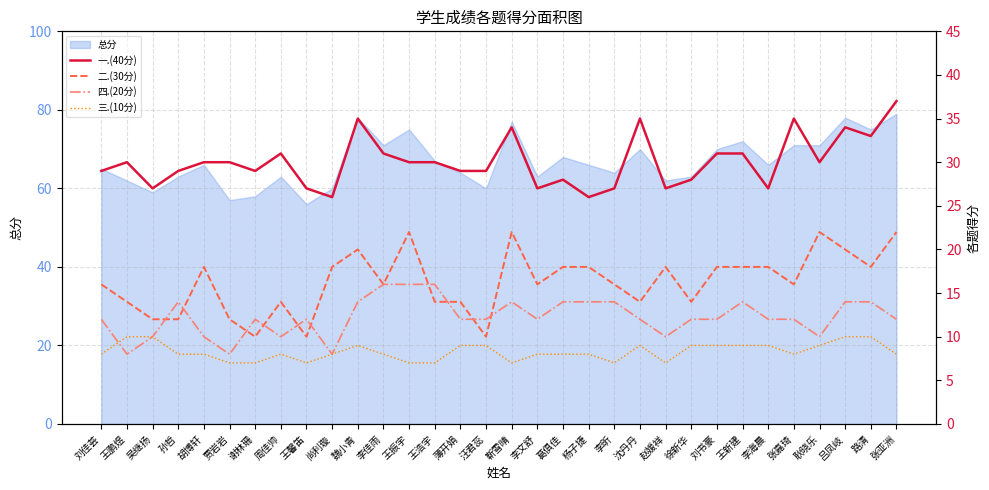

Is the value of 一.(40分) at 张亚洲 greater than the value of 三.(10分) at 王振宇?

Yes